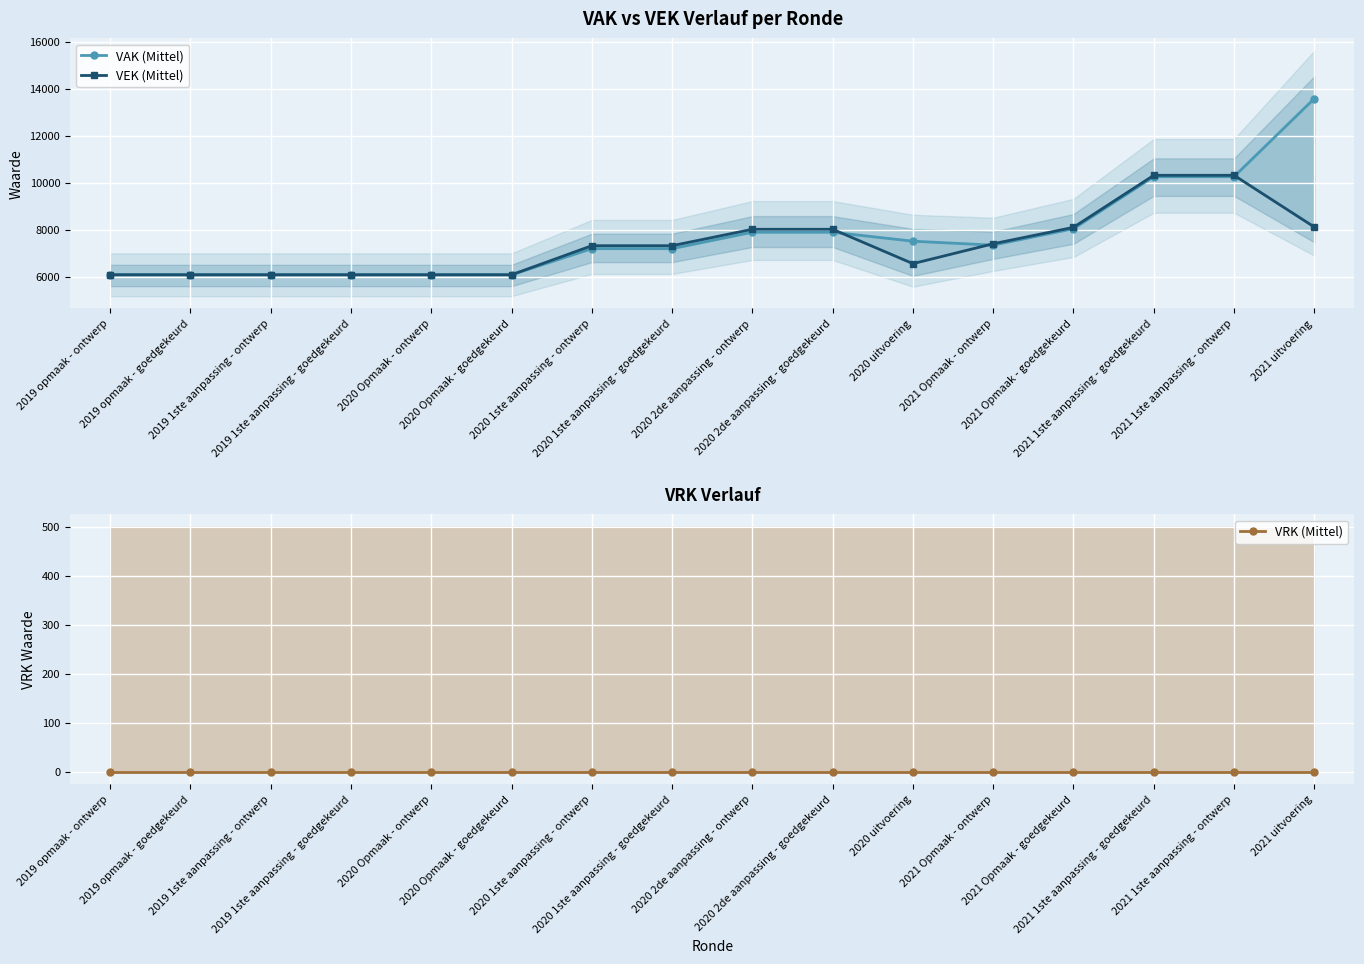

Between 2019 1ste aanpassing - ontwerp and 2021 1ste aanpassing - goedgekeurd, which series saw the biggest shift?

VEK (Mittel)